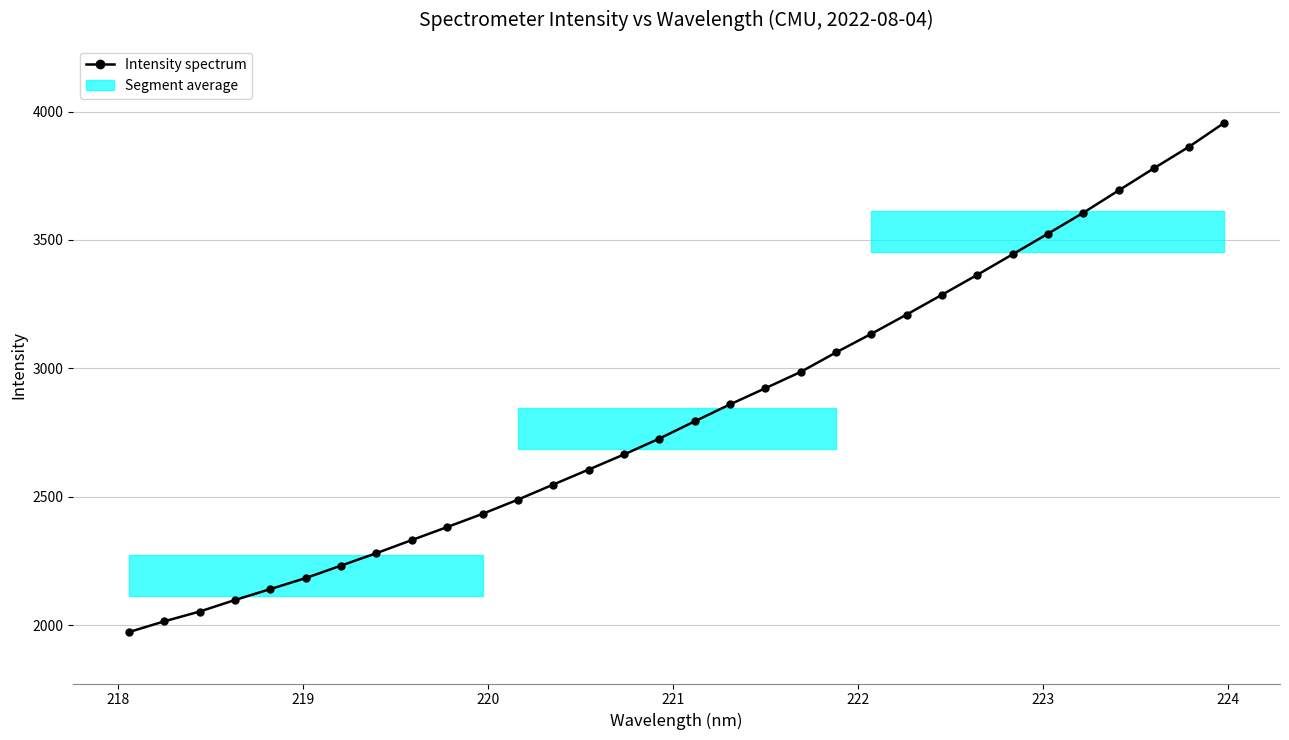

What is the smallest value displayed?

1973.7